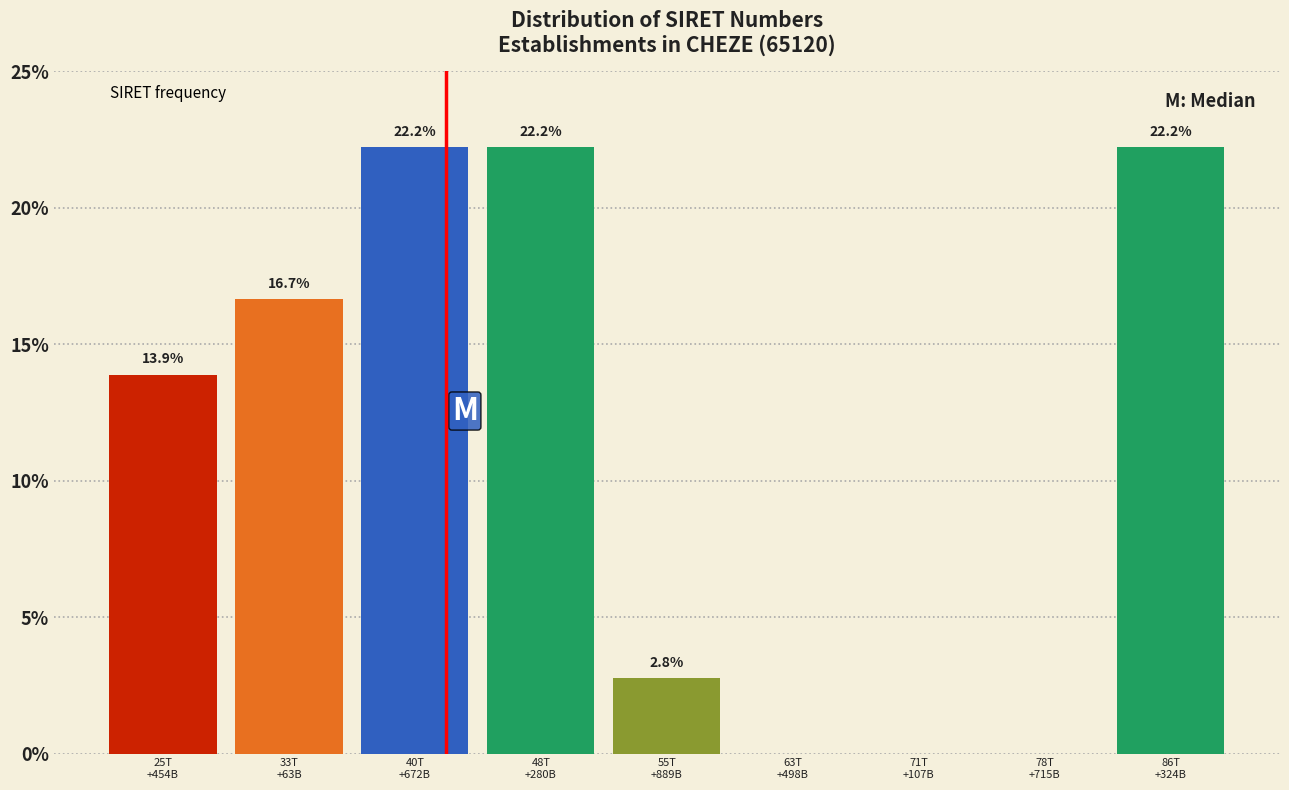

What is the maximum value shown in the chart?

22.2